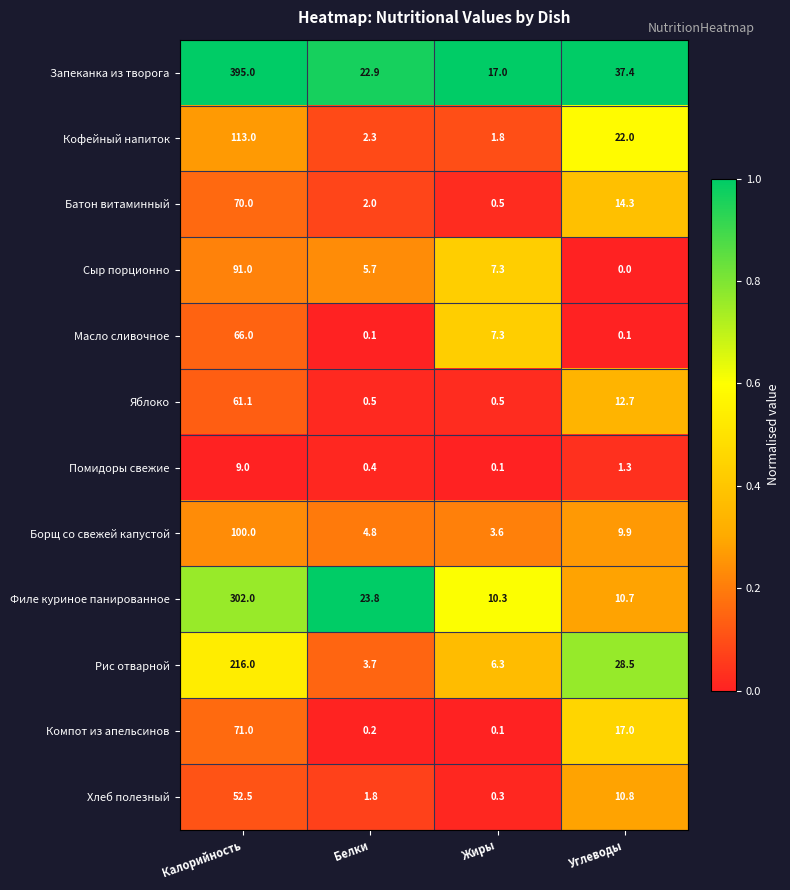

Which series has the widest spread of values?

Запеканка из творога